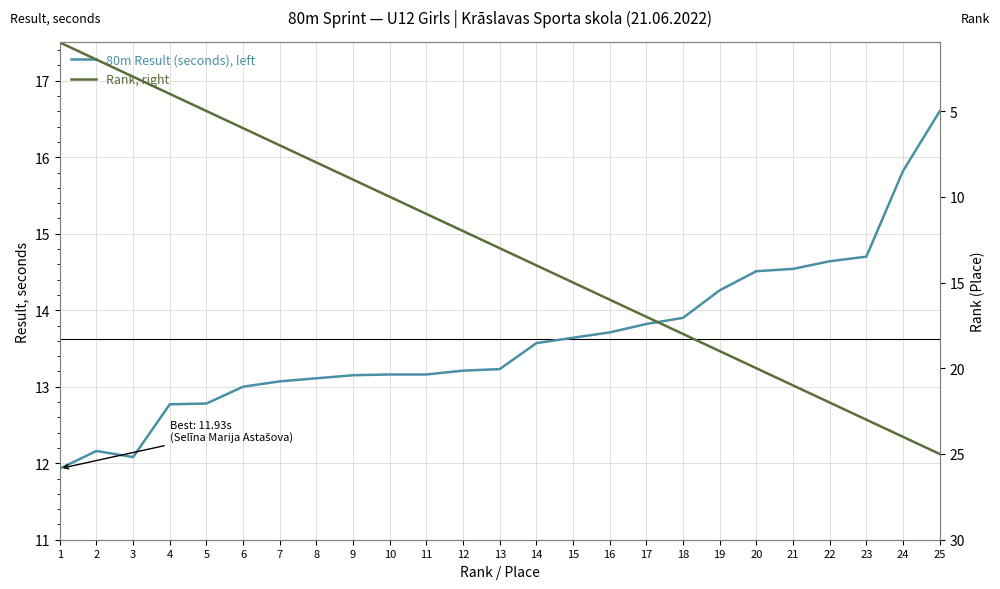

Which has a higher value, 19 or 13?

19